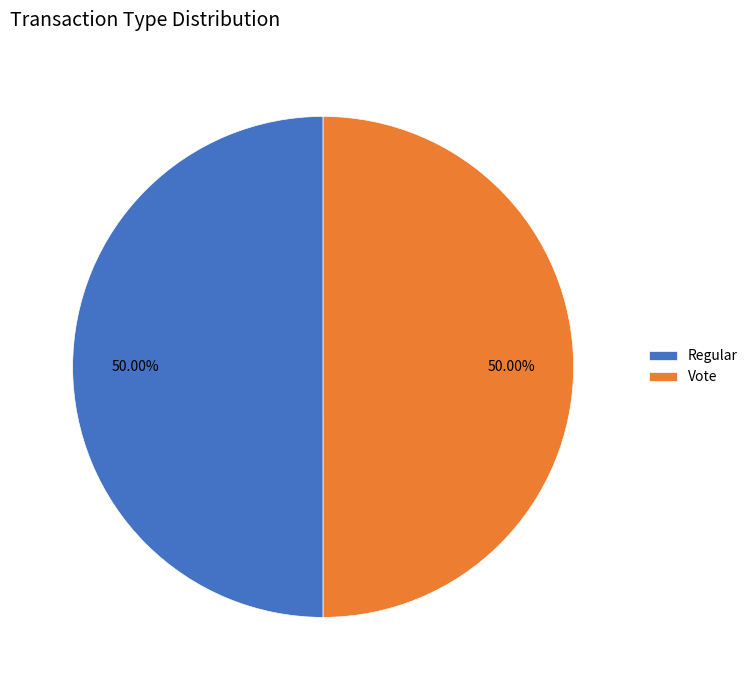

What is the ratio of the value at Vote to the value at Regular?

1.0